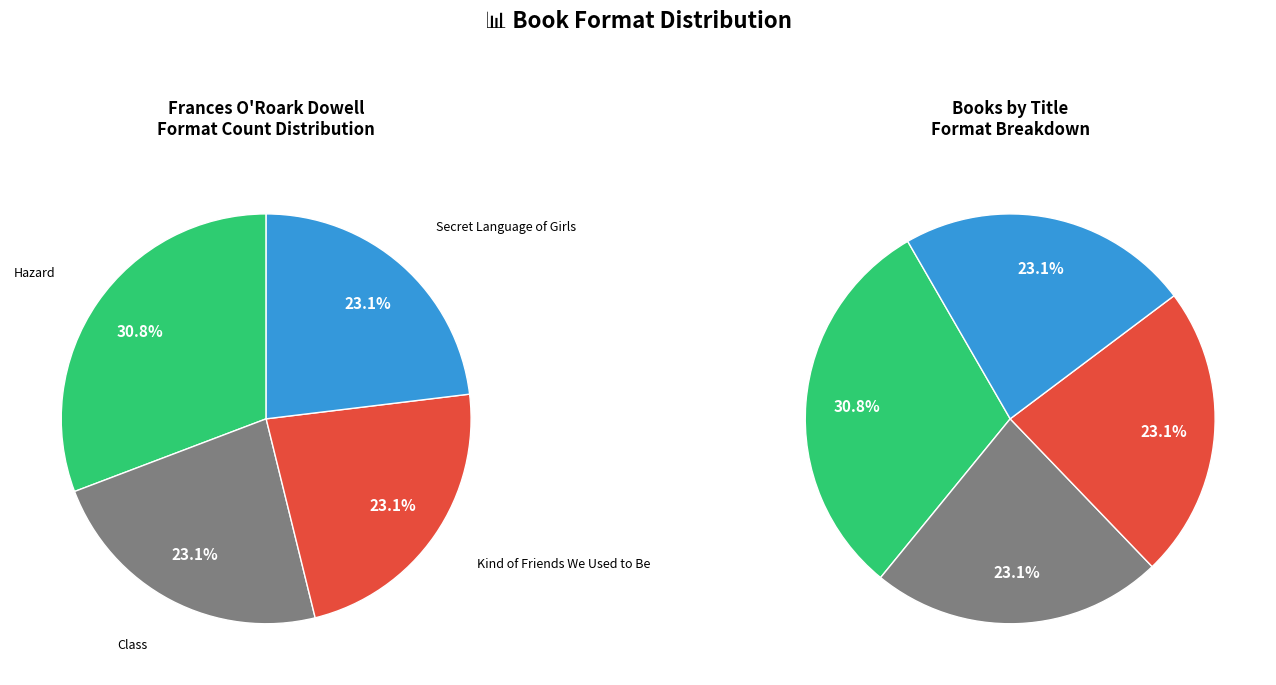

What is the smallest slice in the pie chart?

Class